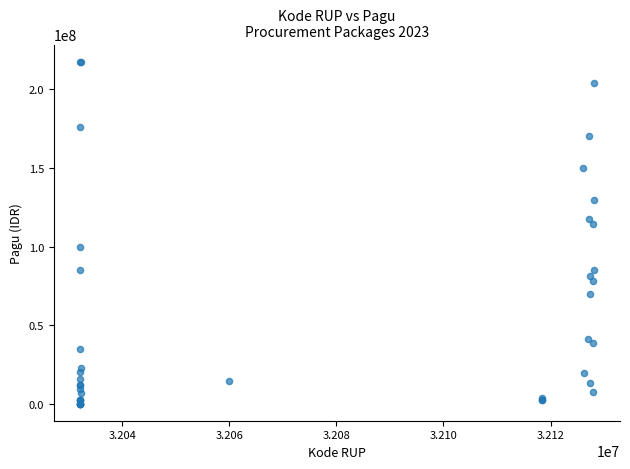

What Y value in the scatter plot is closest to 108830000?

114296000